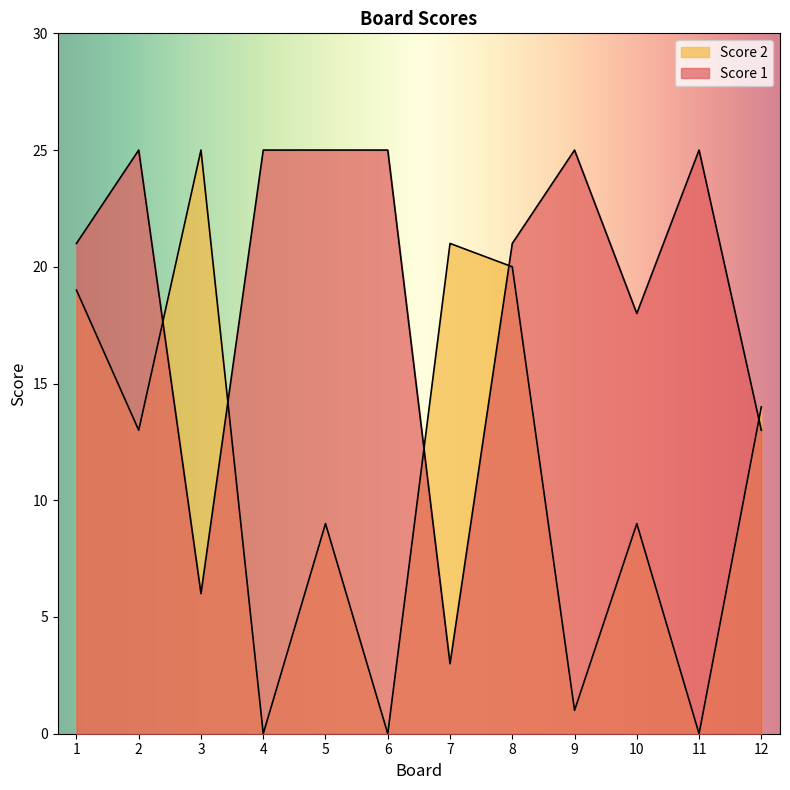

What is the difference between the highest and lowest values at 10?

9